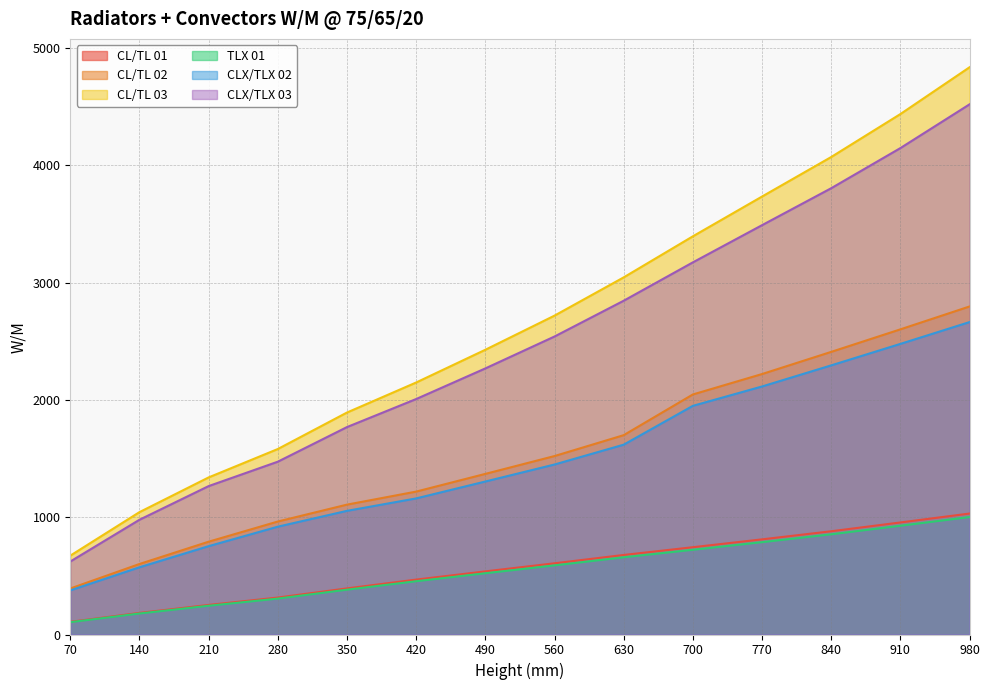

True or false: TLX 01 and CLX/TLX 03 intersect in this chart.

False